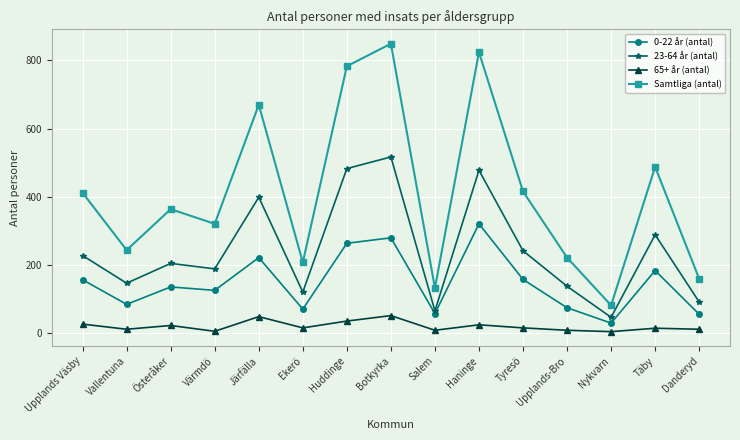

What is the difference between the maximum and minimum values in the 65+ år (antal) series?

47